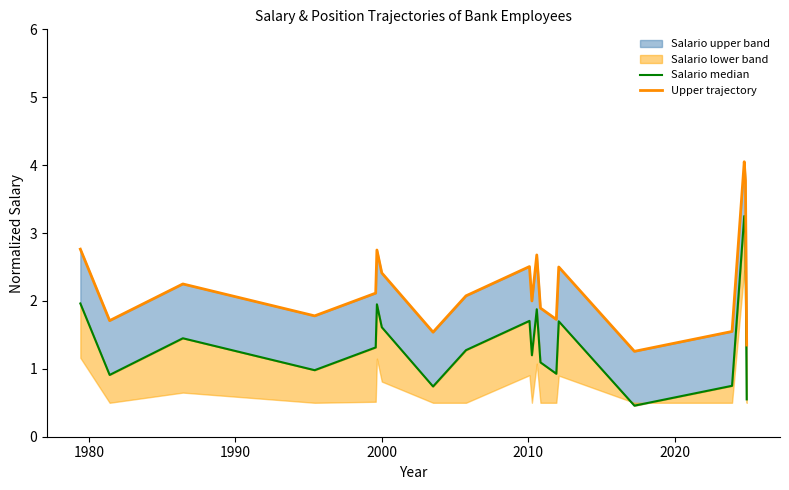

Reading left to right, list all the values displayed in this chart.

Salario median: 2.0	0.9	1.4	1.0	1.3	1.9	1.6	0.7	1.3	1.7	1.2	1.9	1.1	0.9	1.7	0.5	0.8	3.2	3.0	0.6
Upper trajectory: 2.8	1.7	2.2	1.8	2.1	2.8	2.4	1.5	2.1	2.5	2.0	2.7	1.9	1.7	2.5	1.3	1.6	4.0	3.8	1.4